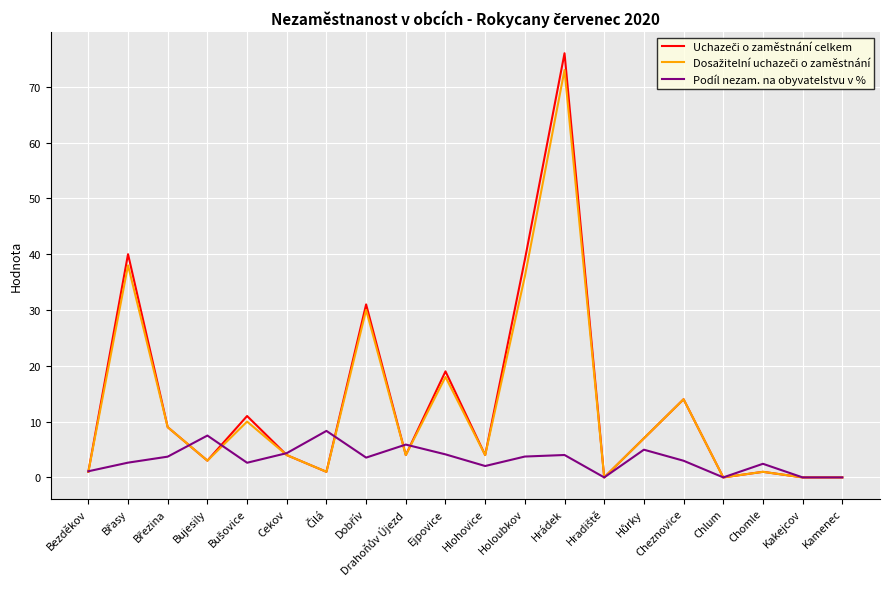

At which category is the sum across all series the highest?

Hrádek